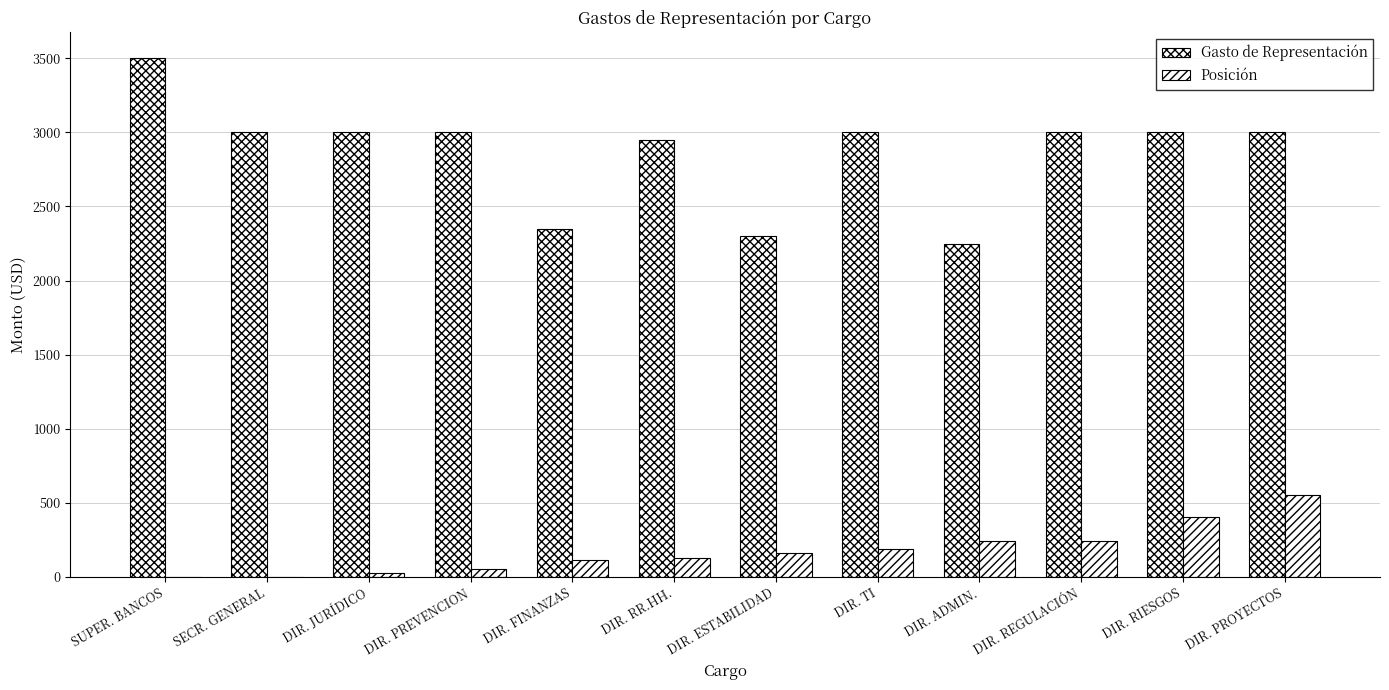

Reading left to right, list all the values displayed in this chart.

Gasto de Representación: 3500	3000	3000	3000	2350	2950	2300	3000	2250	3000	3000	3000
Posición: 1	2	26	57	115	129	161	188	244	246	405	556